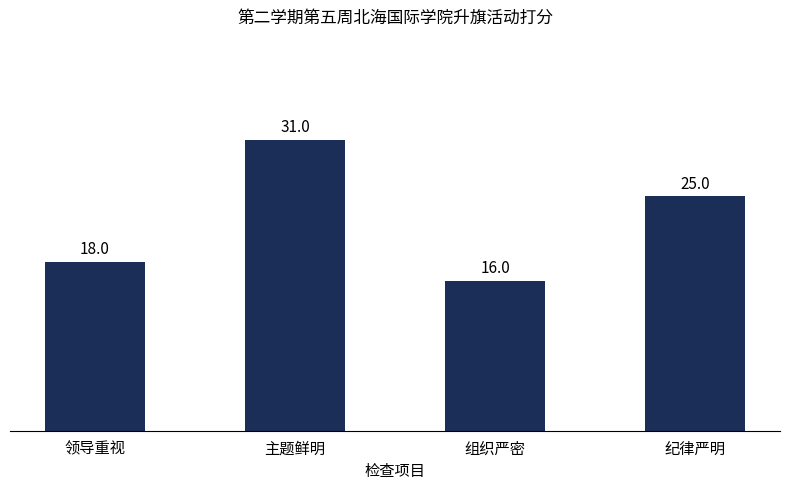

The chart shows a value of 16 at 组织严密. True or false?

True